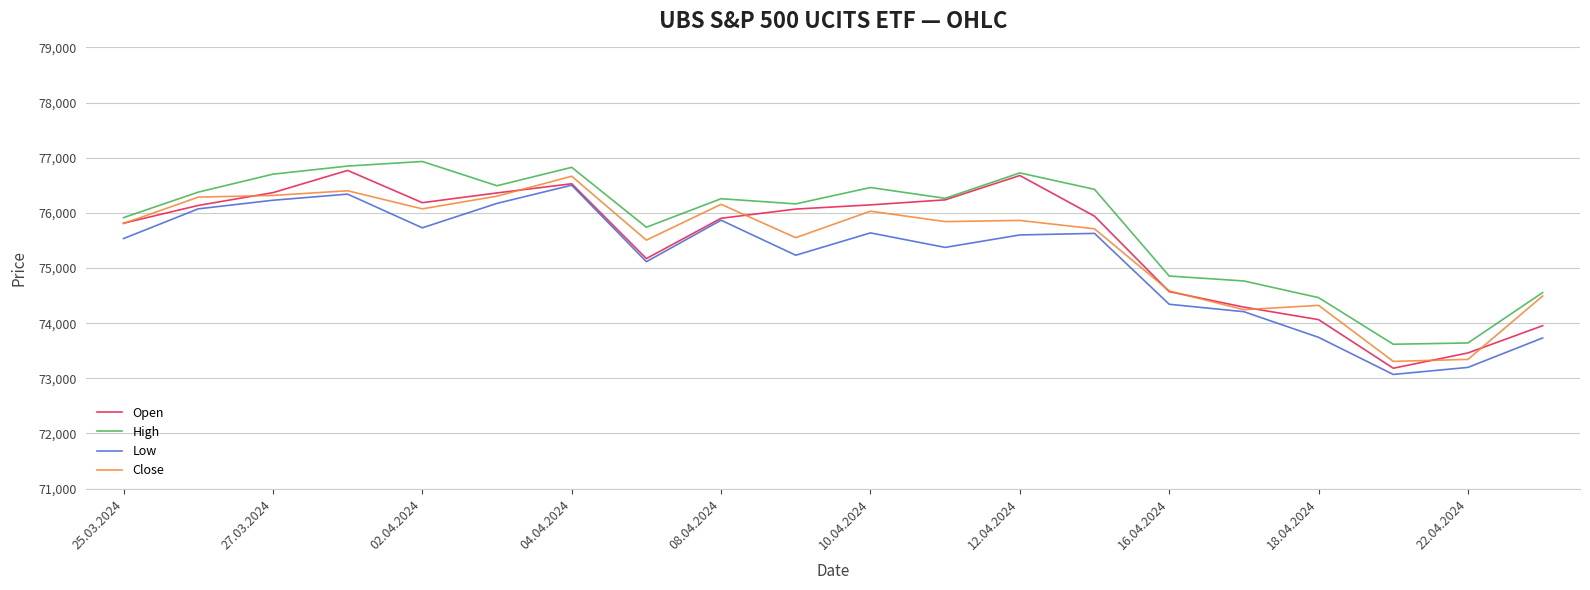

What is the greatest value displayed?

76932